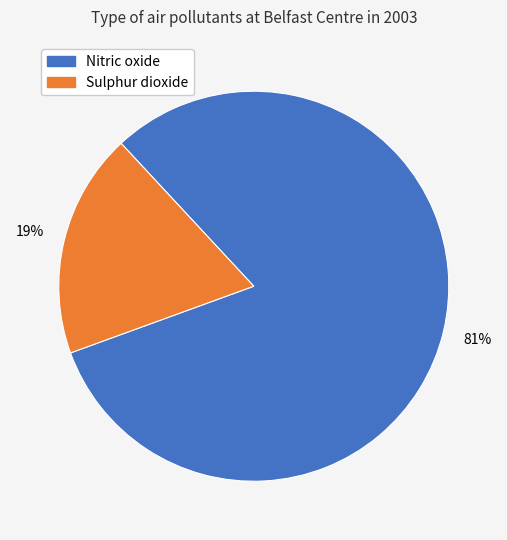

Is there any slice that represents more than half of the pie?

Yes